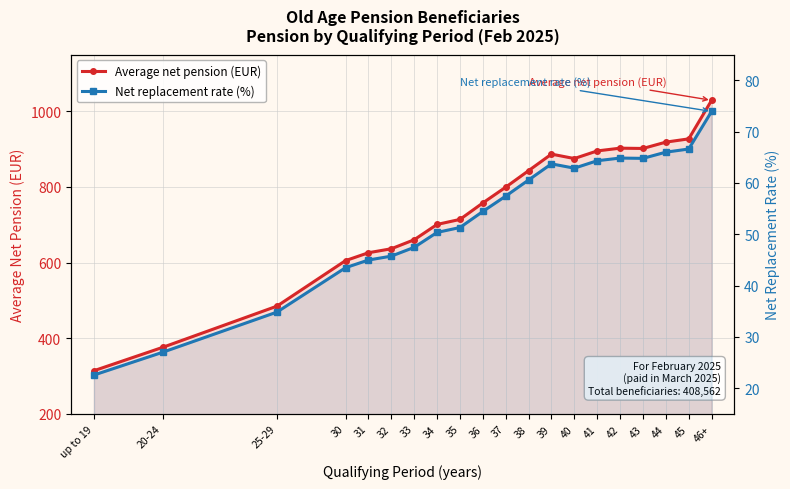

How many series are shown in this chart?

2